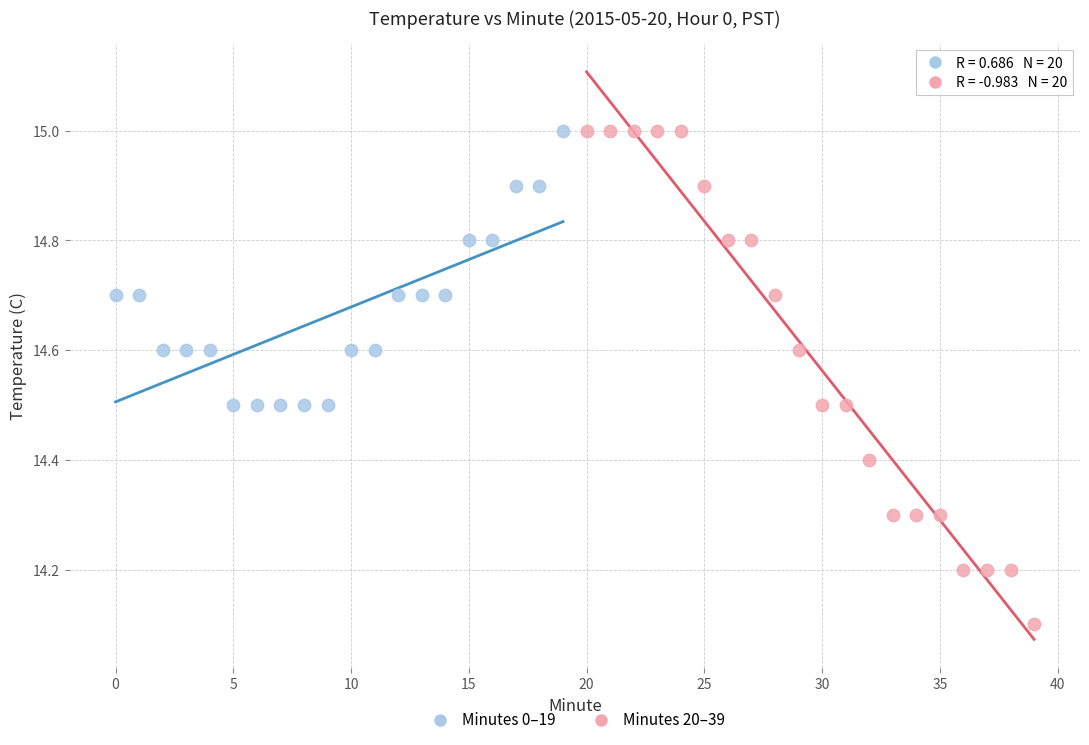

Which series contains the lowest Y value?

Minutes 20–39